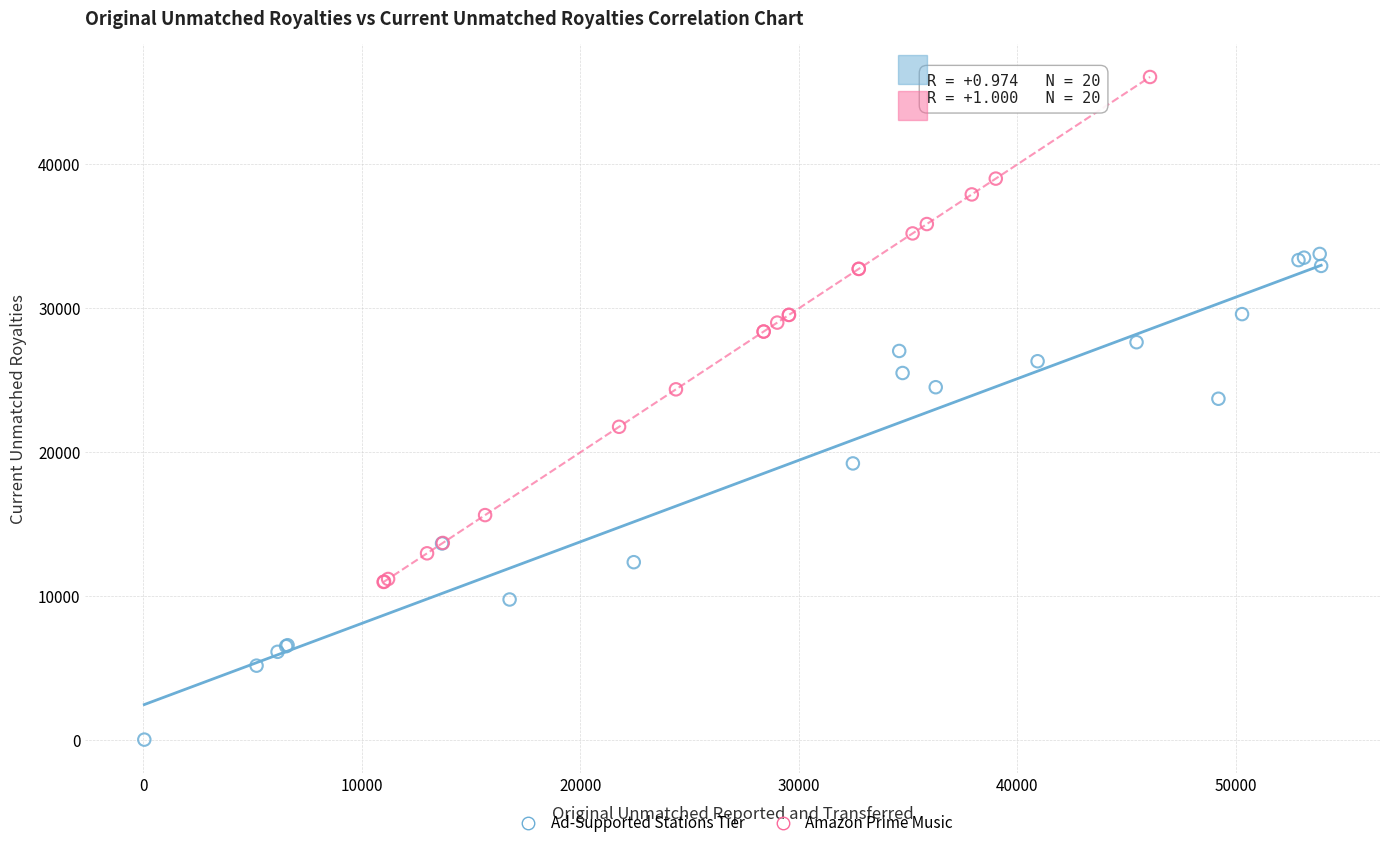

Which series contains the highest Y value?

Amazon Prime Music